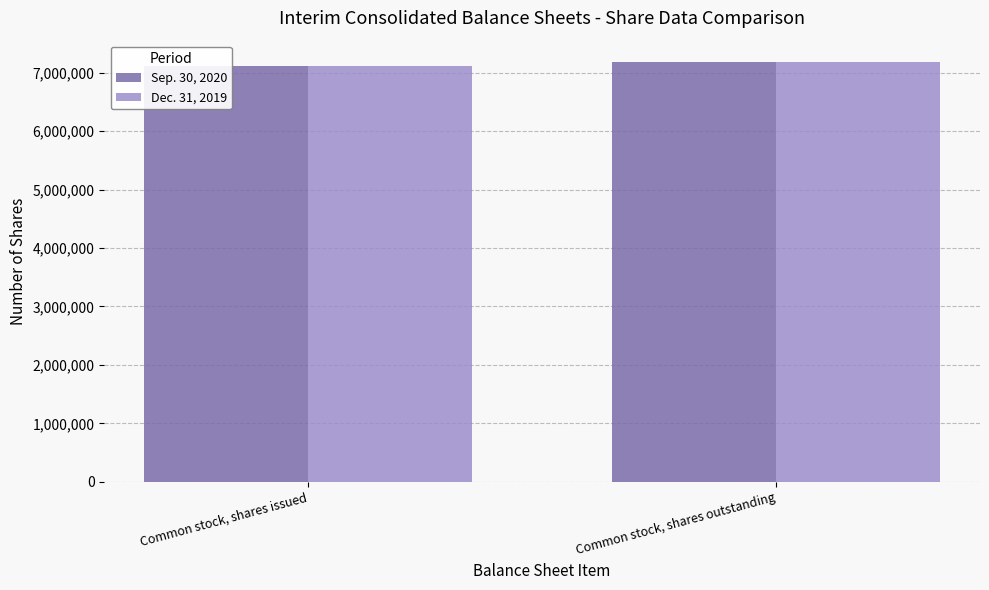

At which category is the sum across all series the highest?

Common stock, shares outstanding